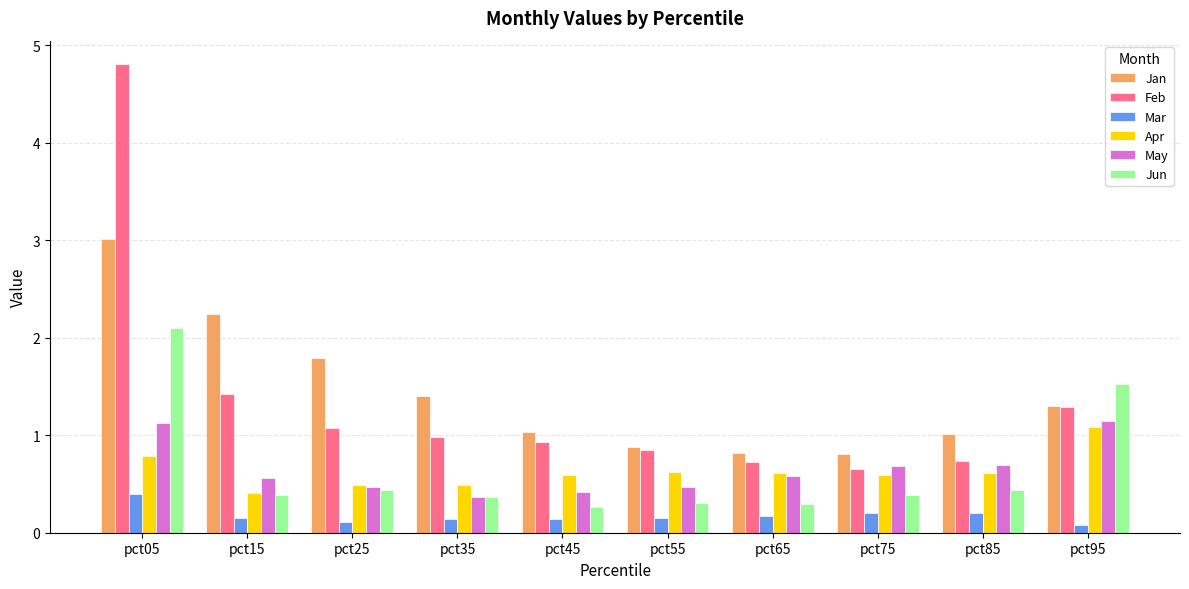

At which category is the sum across all series the highest?

pct05